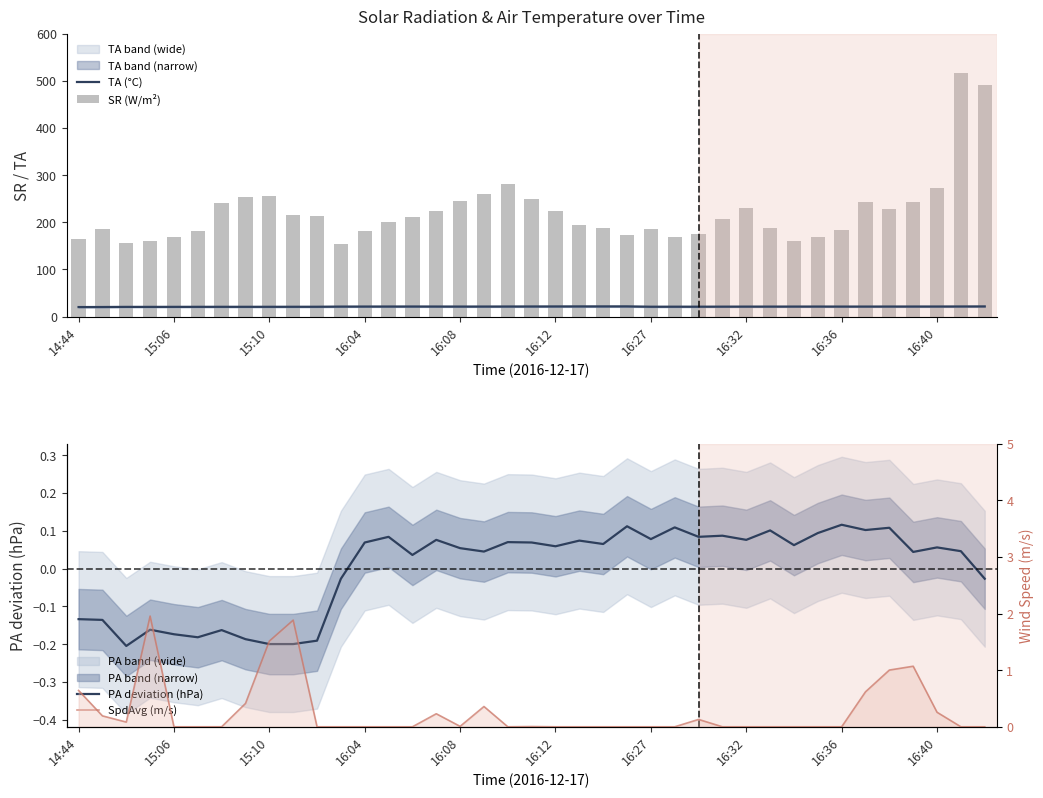

Which series has the largest total across all categories?

SR (W/m²)